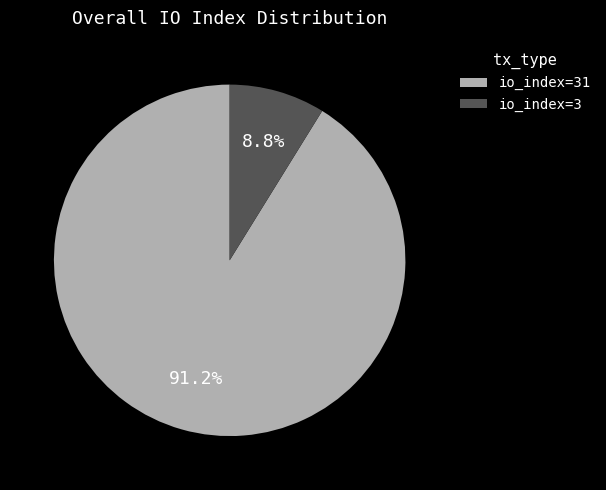

Rank the categories by value from lowest to highest.

io_index=3, io_index=31